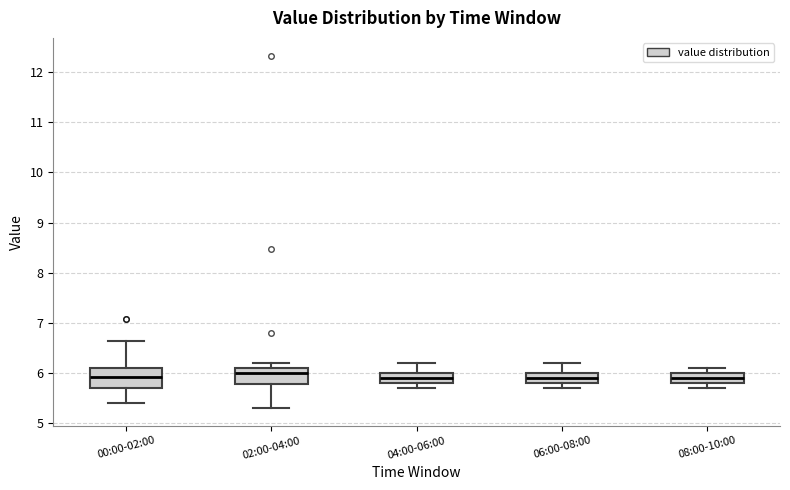

Where is the upper edge of the box for 04:00-06:00 on the y-axis? The values are not printed on the chart, so give them approximately, as read against the axis.

6.0